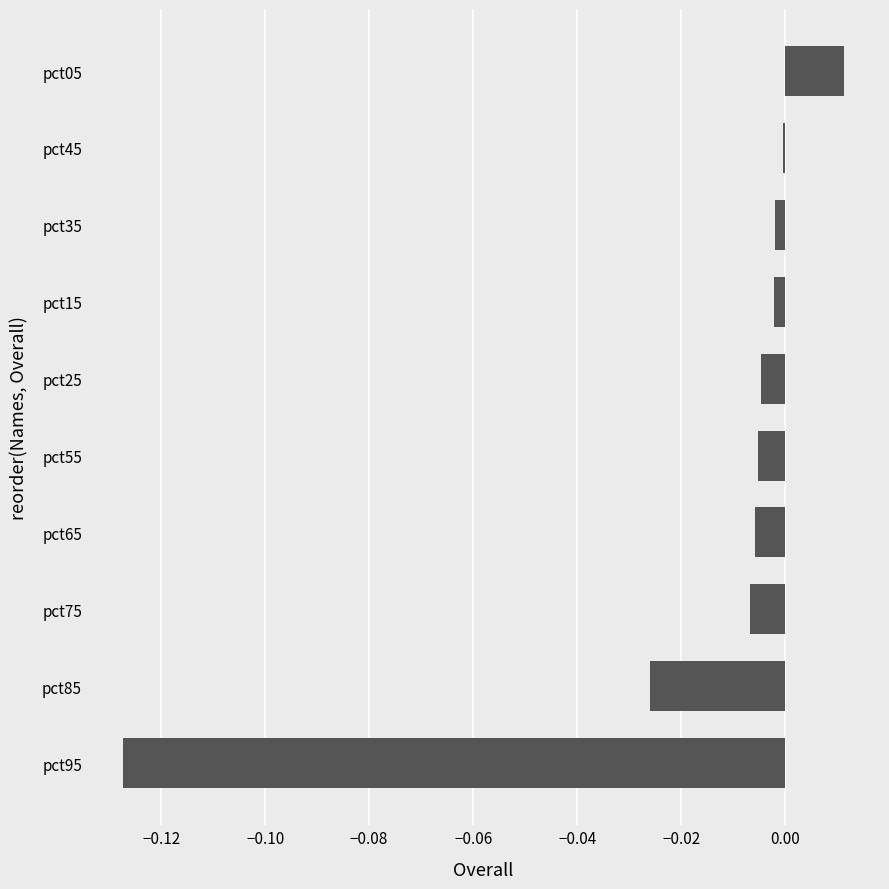

The chart shows a value of -0.0 at pct25. True or false?

True